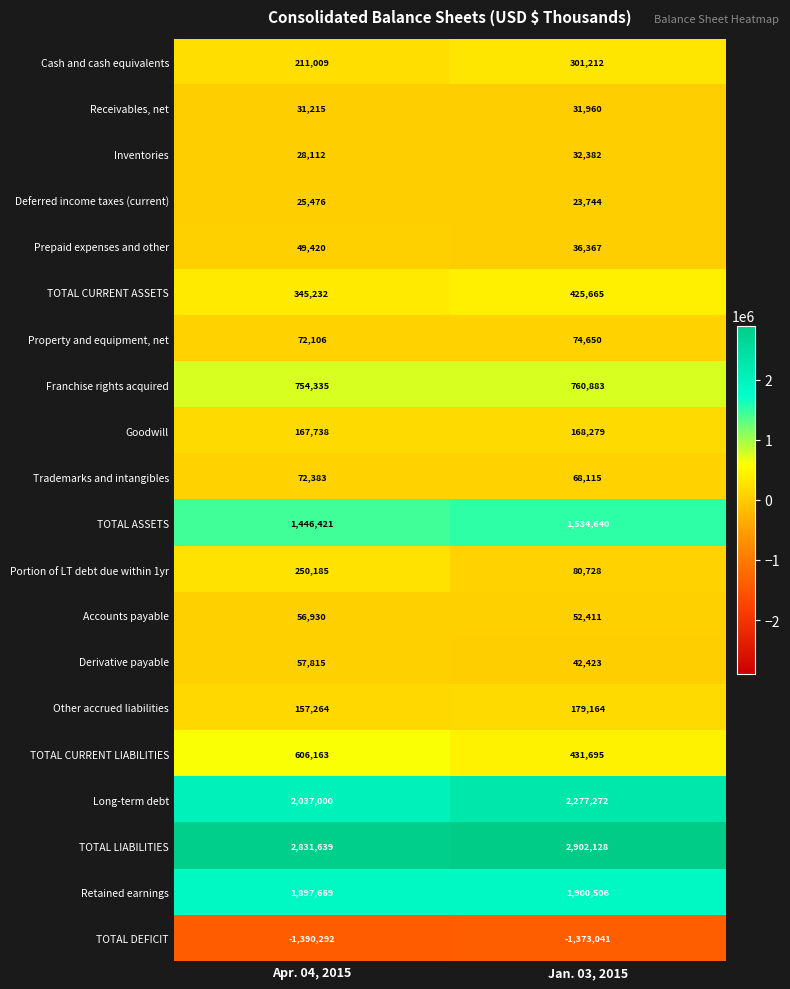

Between Apr. 04, 2015 and Jan. 03, 2015, which series saw the biggest shift?

Long-term debt